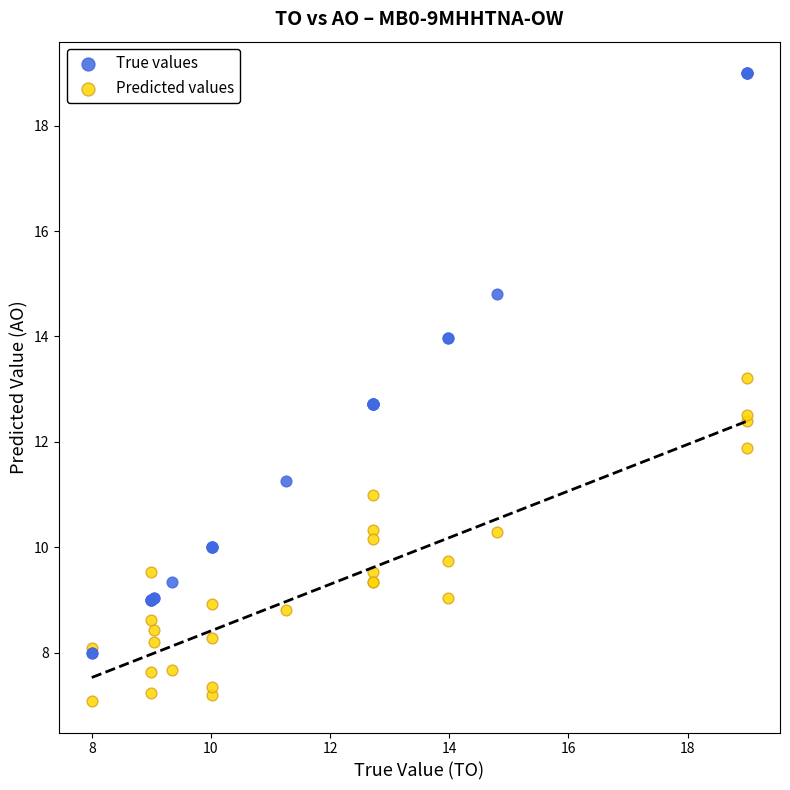

Which series reaches the maximum Y coordinate?

True values